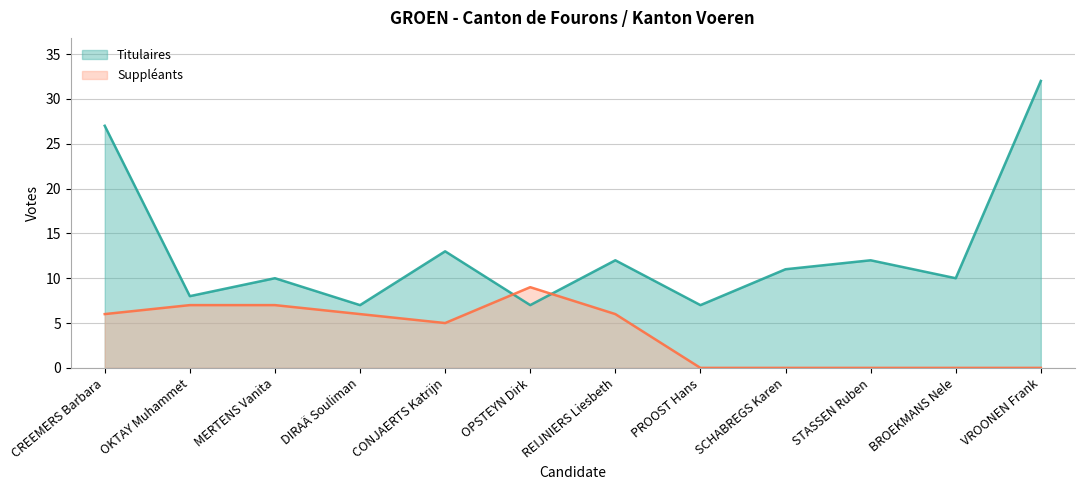

Which has a higher value, SCHABREGS Karen or OPSTEYN Dirk?

SCHABREGS Karen